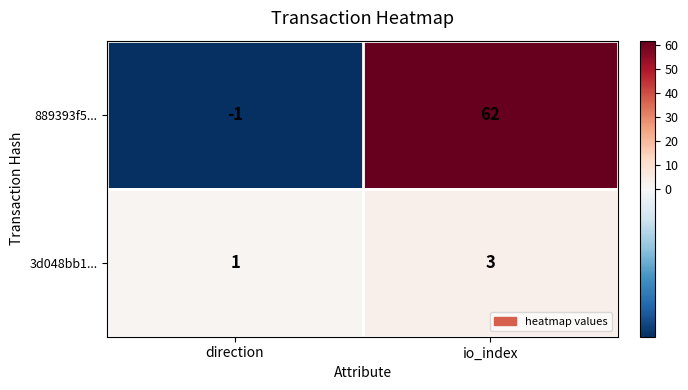

What is the difference between the 889393f5... values at direction and io_index?

63